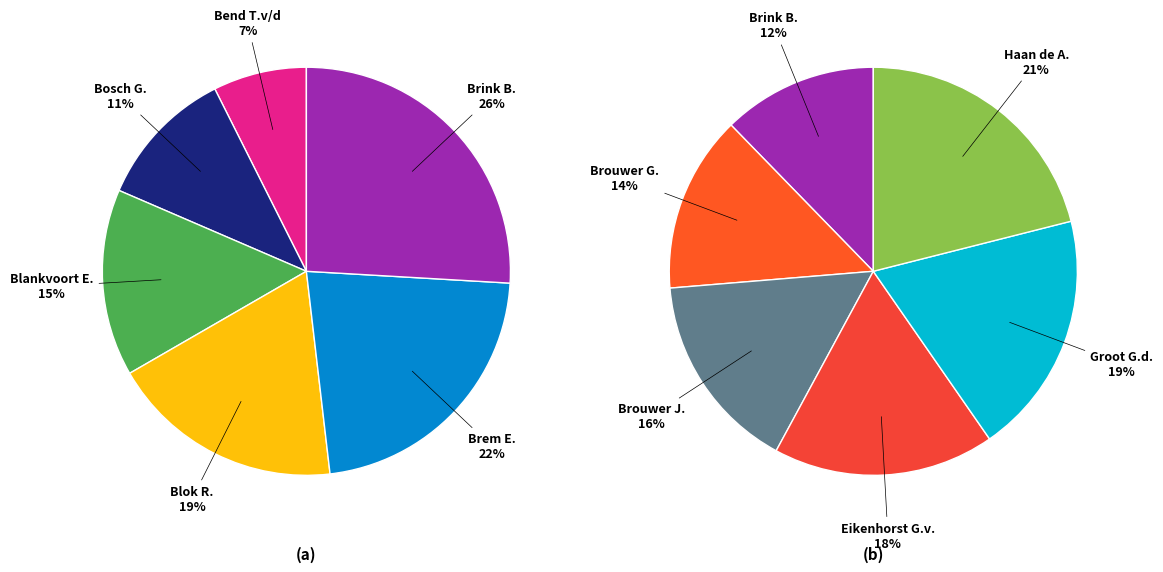

Which slice is the smallest?

Bend T.v/d